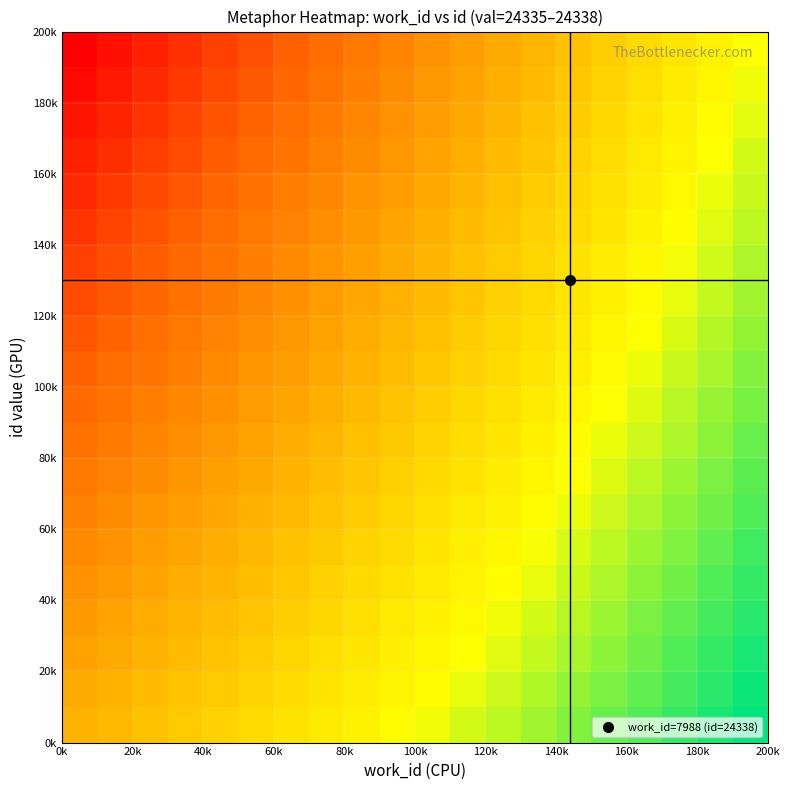

What is the maximum value shown in the chart?

1.0